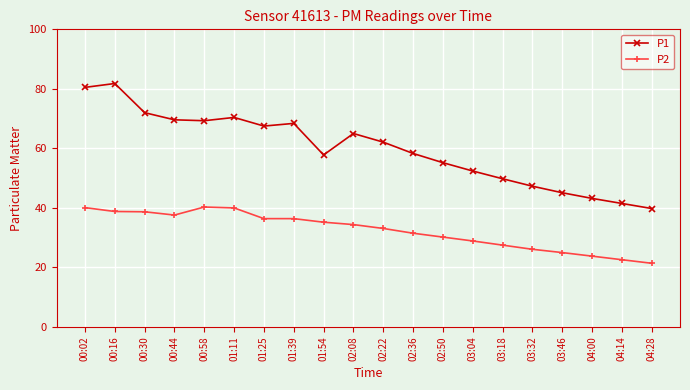

How many values in the P1 series are below 62?

10